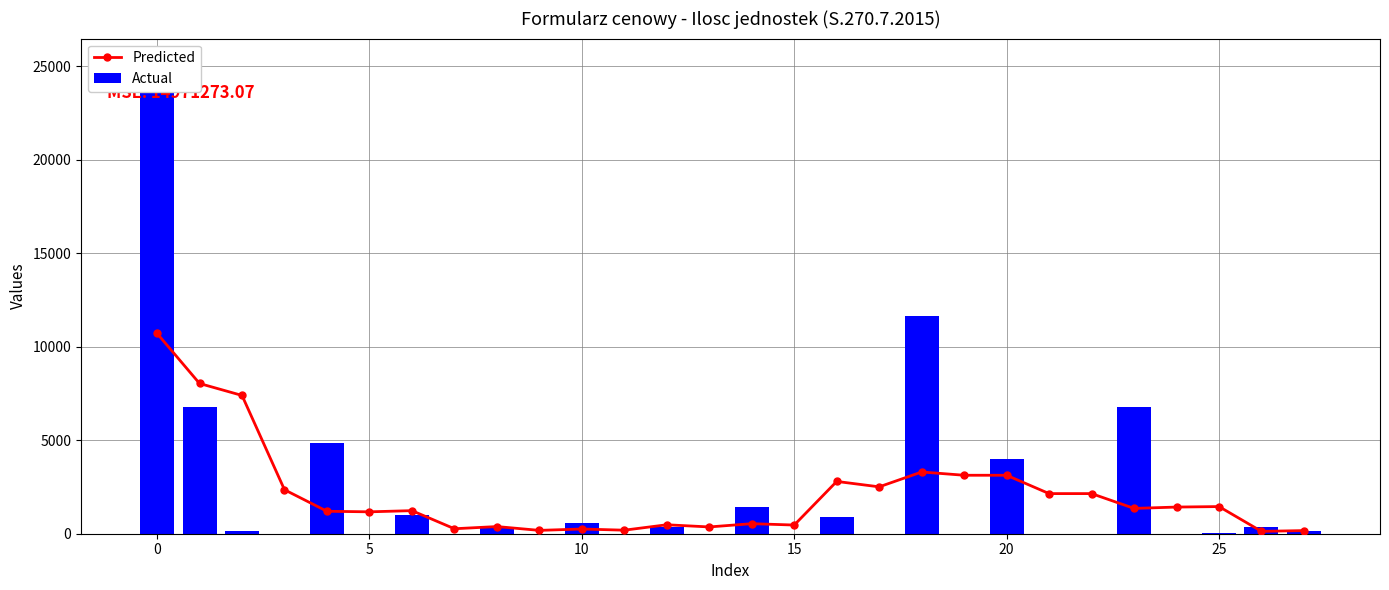

What is the sum of the Predicted values at 0 and 21?

12859.8